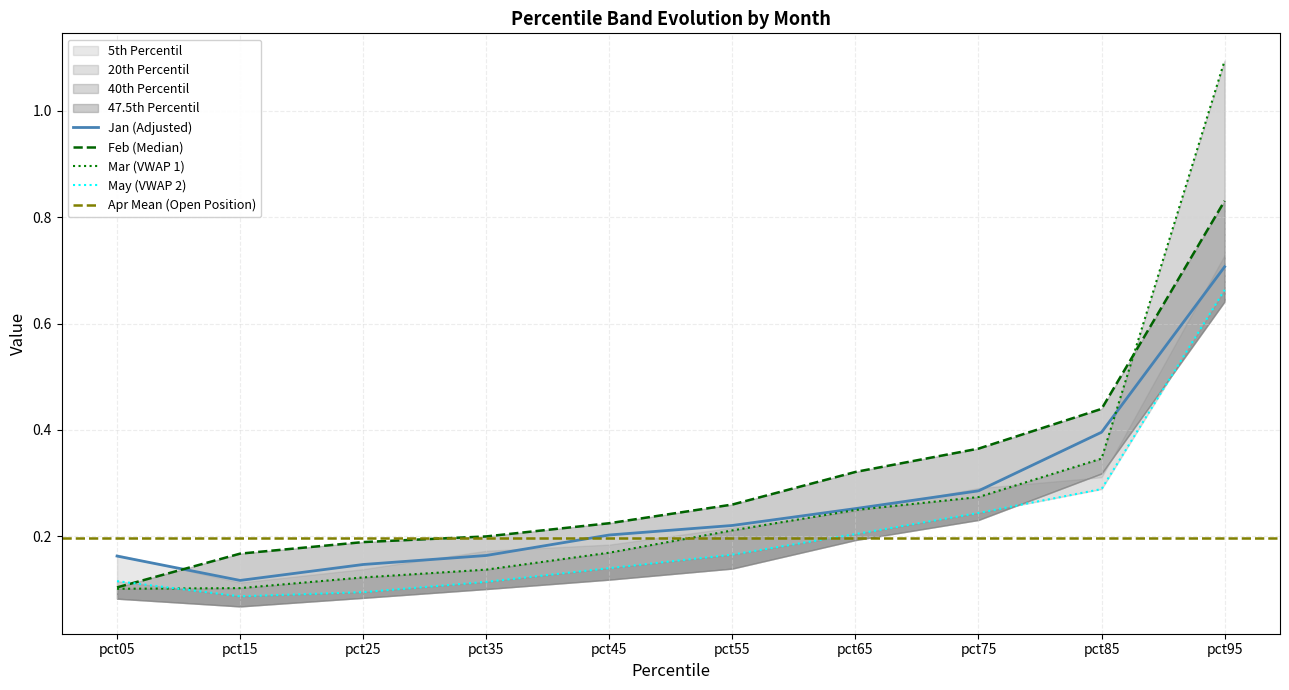

What is the total value across all series at pct65?

1.0